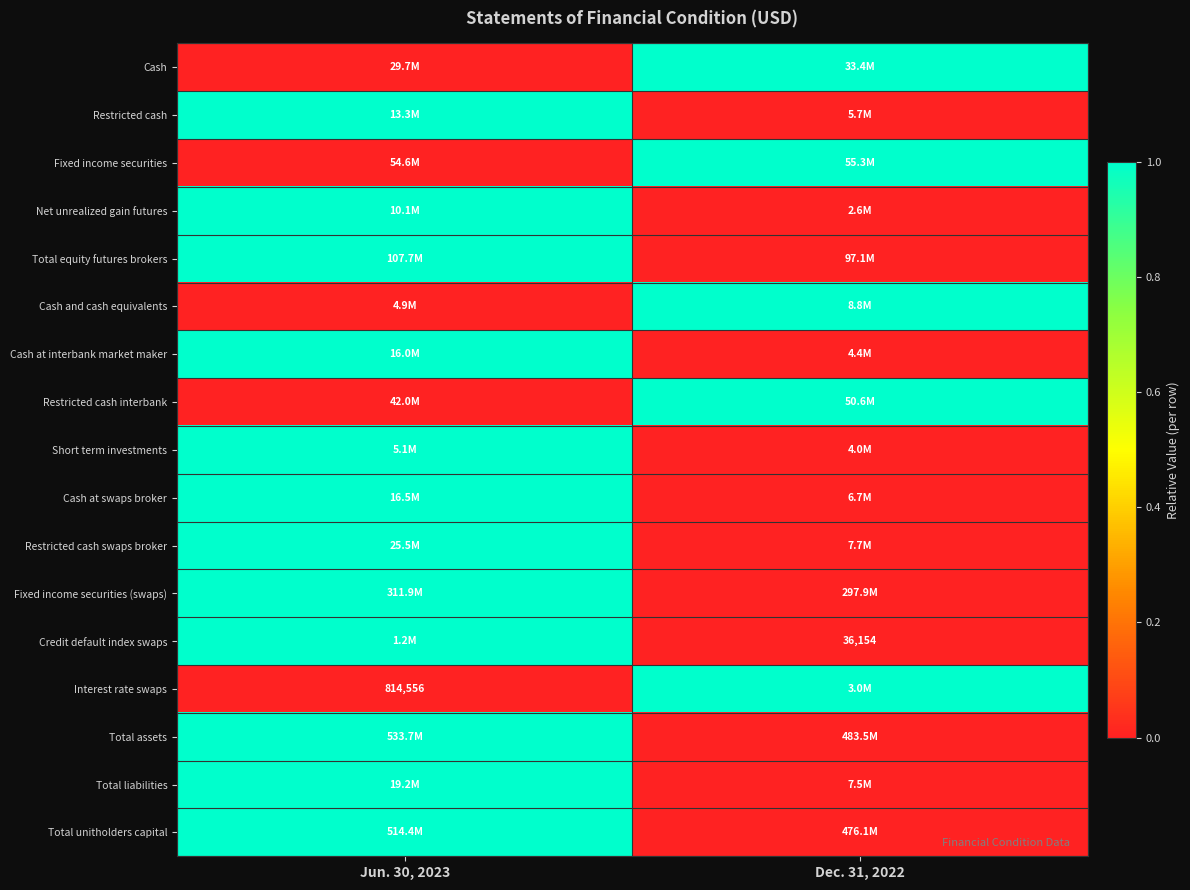

What is the spread (max minus min) of values at Jun. 30, 2023?

1